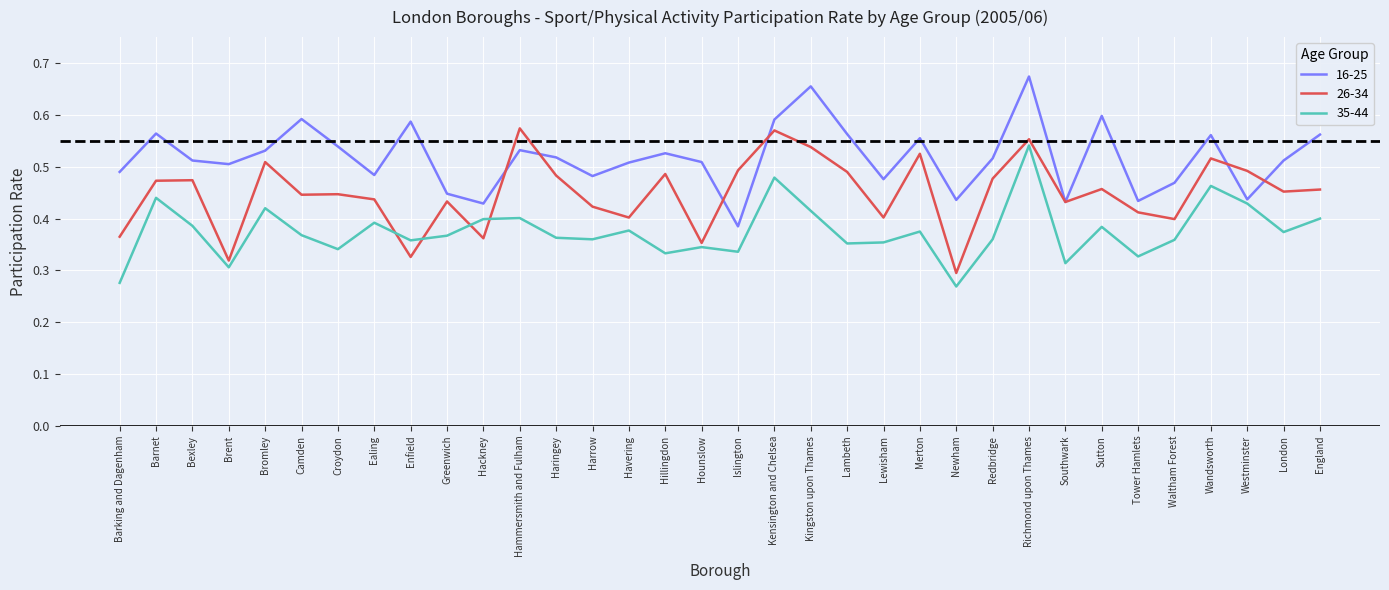

What position from the right is Barnet?

33